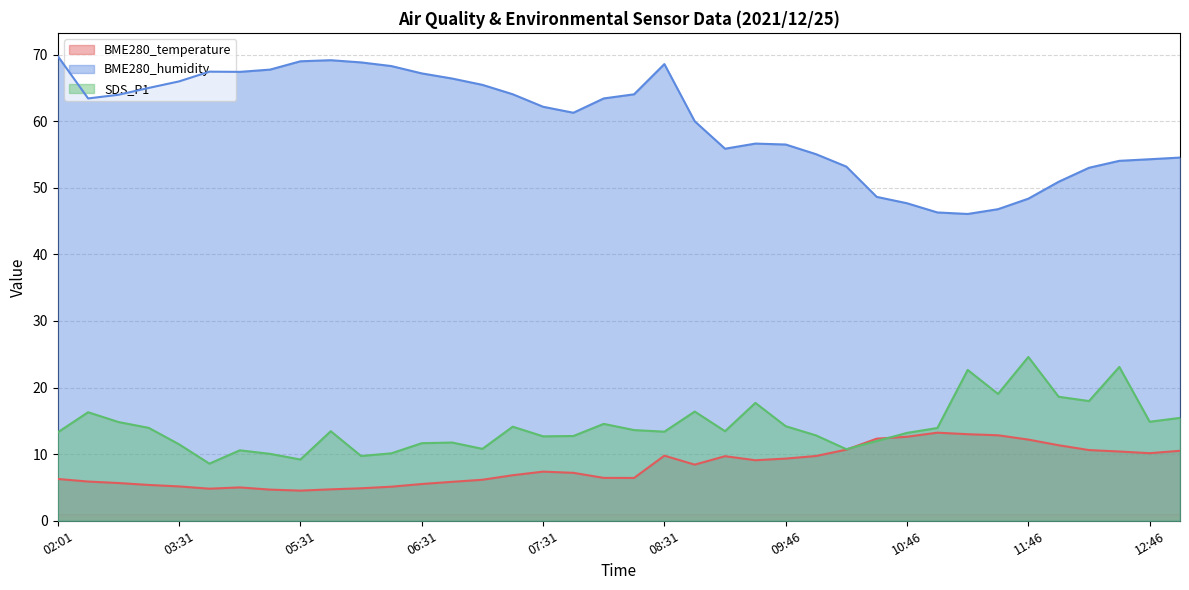

Rank the series at 06:31 from lowest to highest value.

BME280_temperature, SDS_P1, BME280_humidity